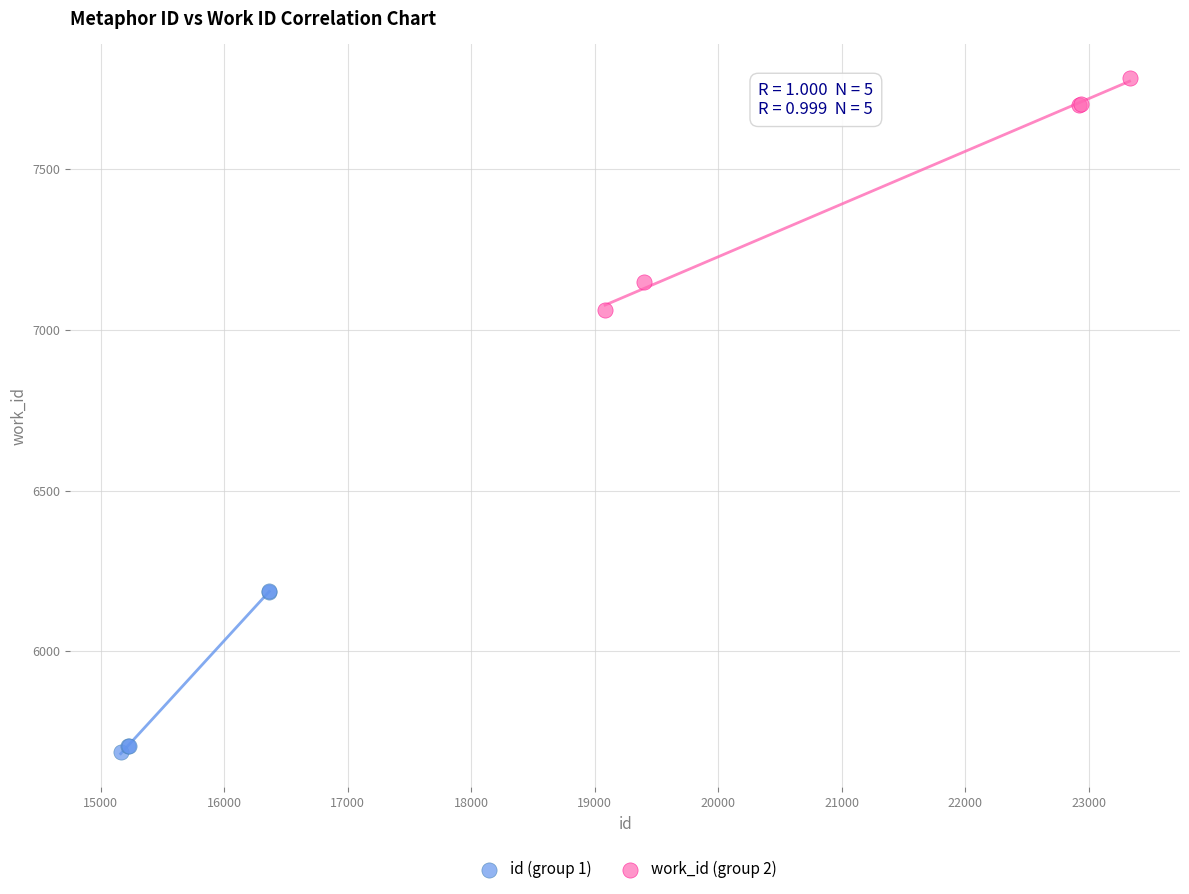

Which series has the largest Y range (max minus min)?

work_id (group 2)